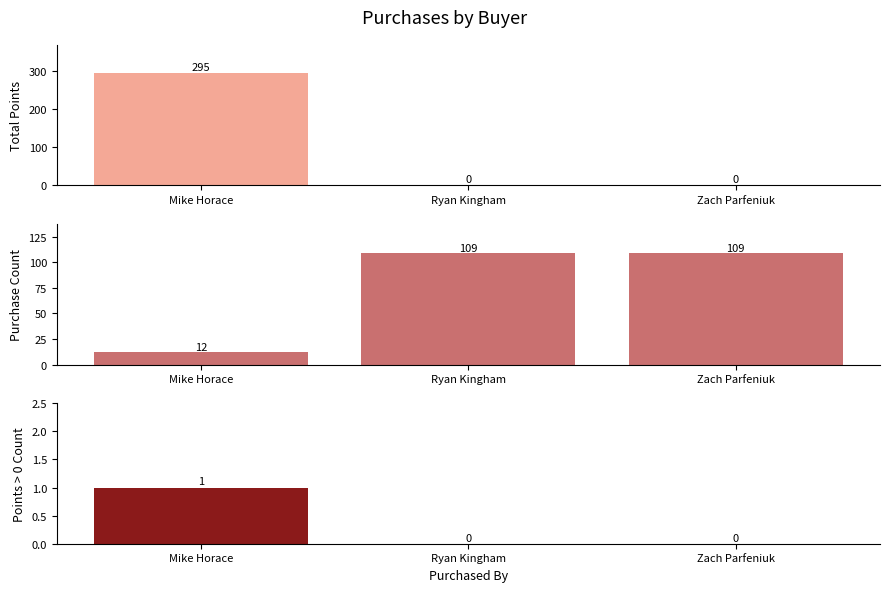

List the series in order of their overall mean, lowest first.

Purchases with Points, Purchase Count, Total Points